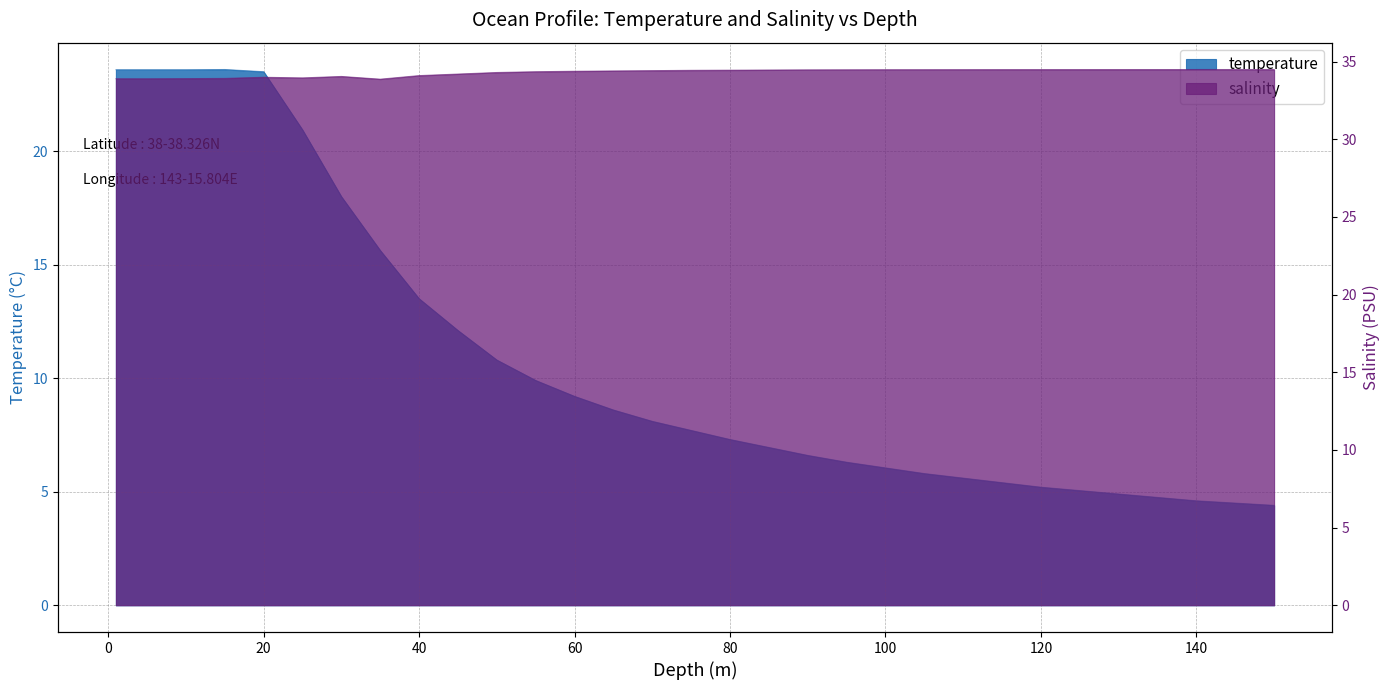

True or false: temperature has more than 1 points higher than both neighbors.

False